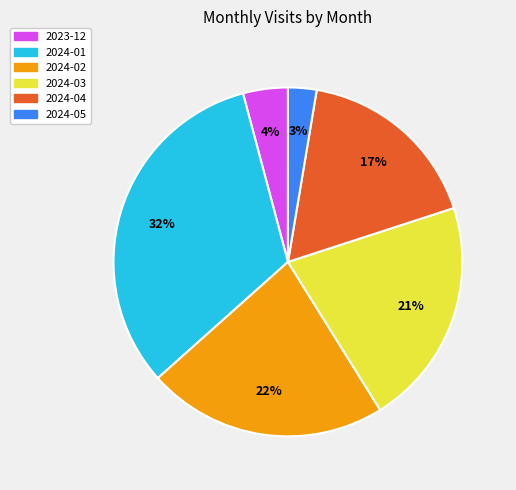

Which category has the smallest portion of the pie?

2024-05